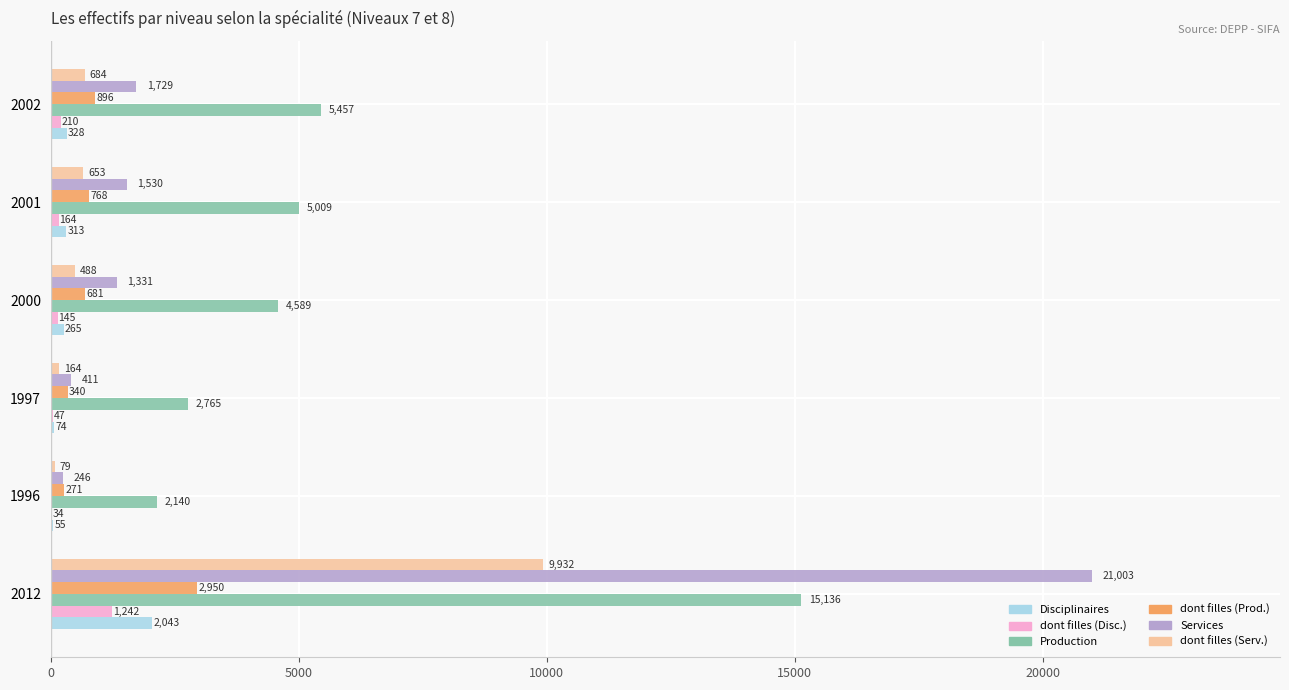

True or false: Services has a value of 246 at 1996.

True